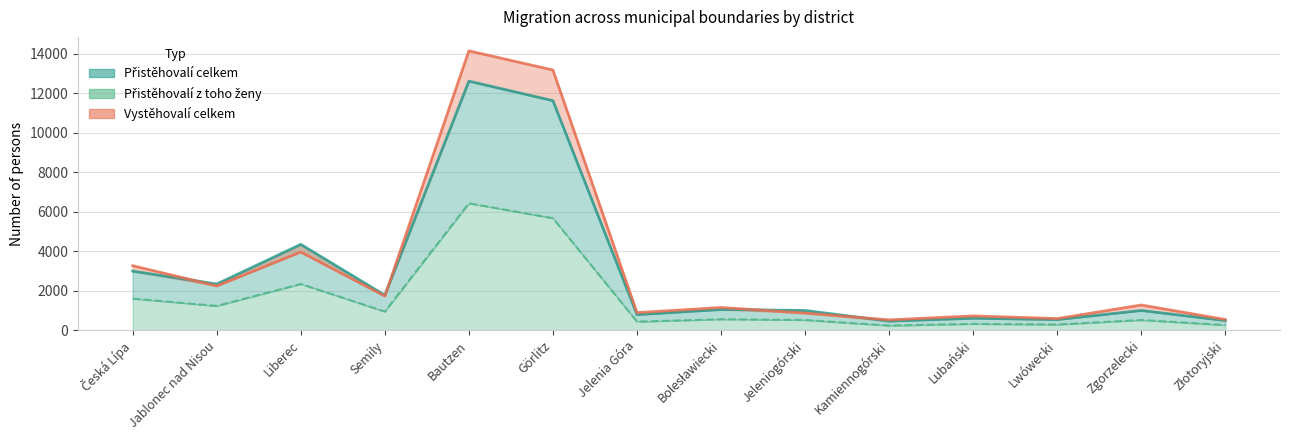

What is the label of the 2nd point from the left?

Jablonec nad Nisou